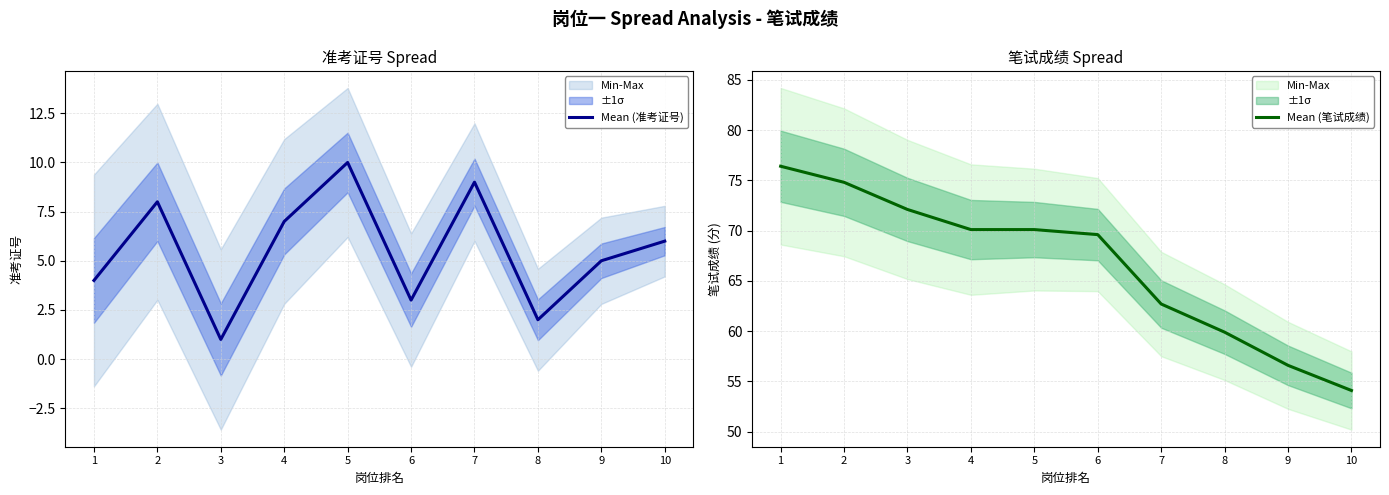

How many series are shown in this chart?

2